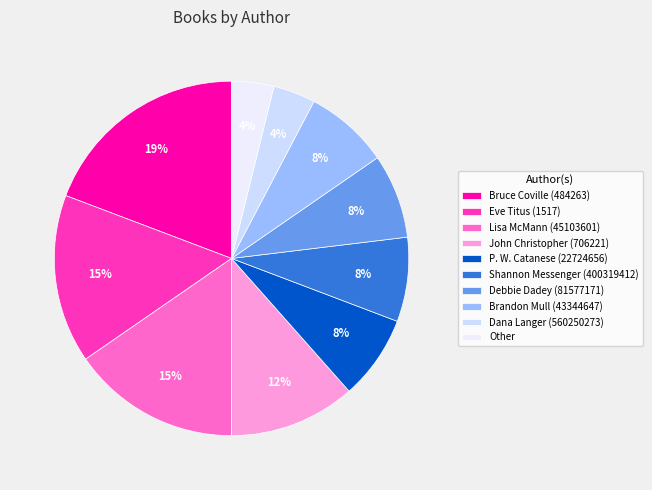

Count the number of slices in the pie.

10